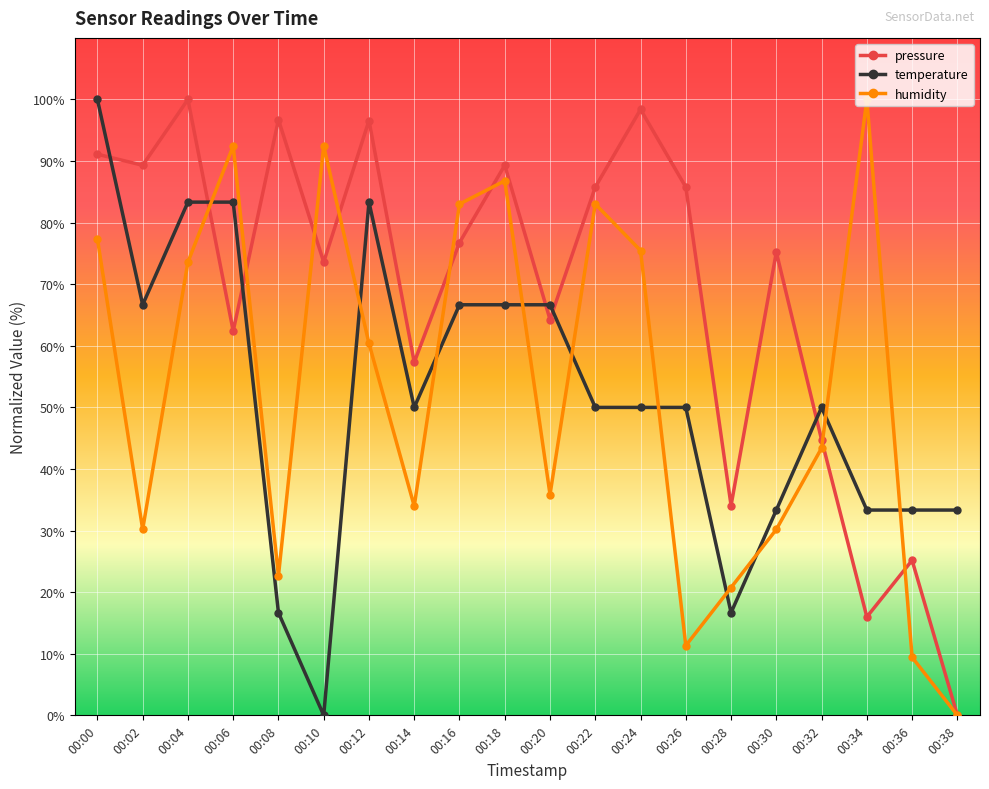

Where is humidity nearest to the value 50?

00:32